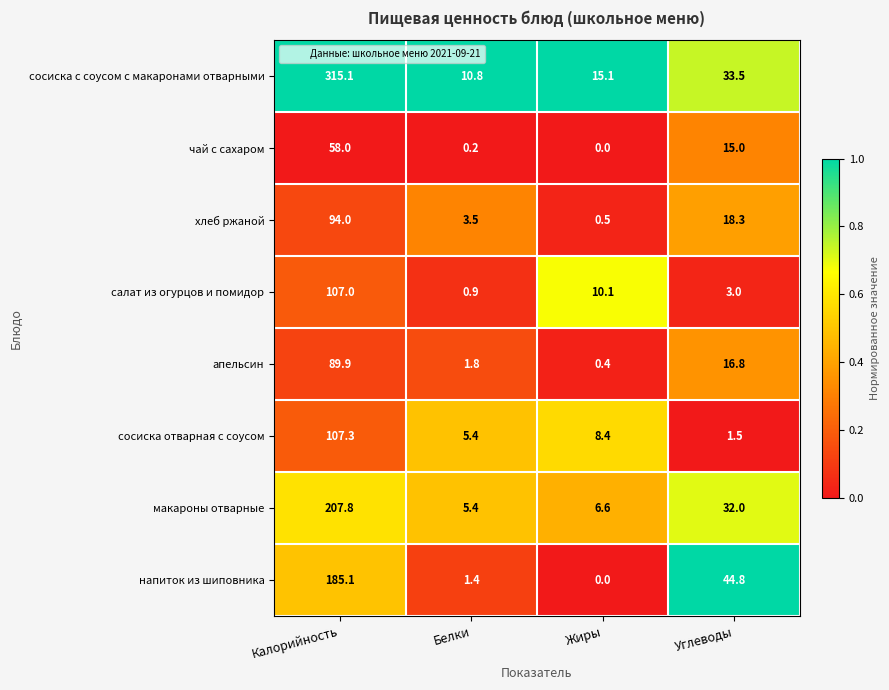

Rank the series at Калорийность from lowest to highest value.

чай с сахаром, апельсин, хлеб ржаной, салат из огурцов и помидор, сосиска отварная с соусом, напиток из шиповника, макароны отварные, сосиска с соусом с макаронами отварными